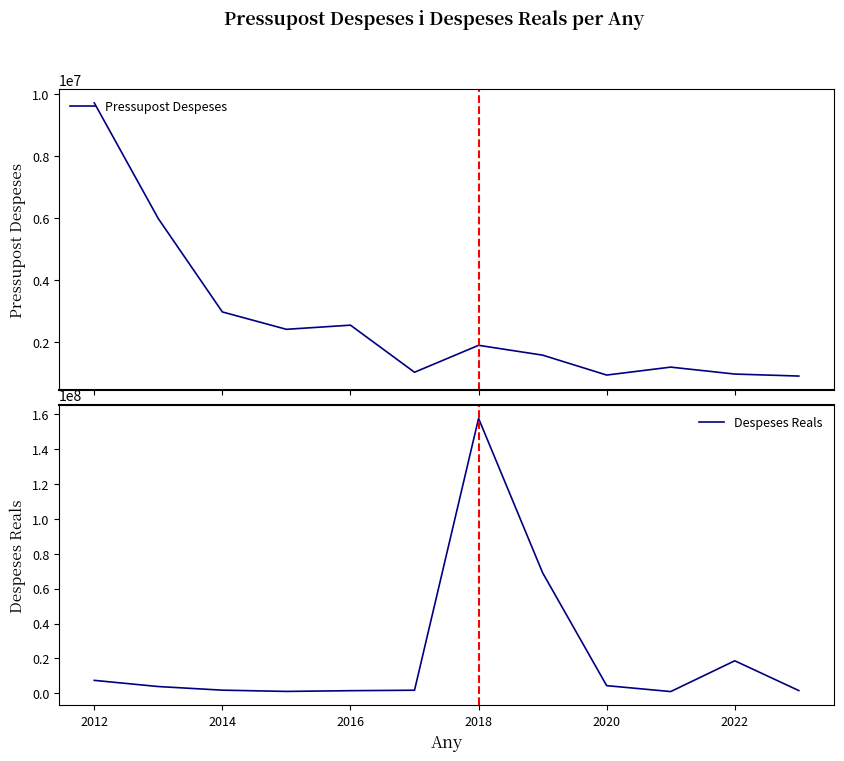

How many lines are shown in the chart?

2